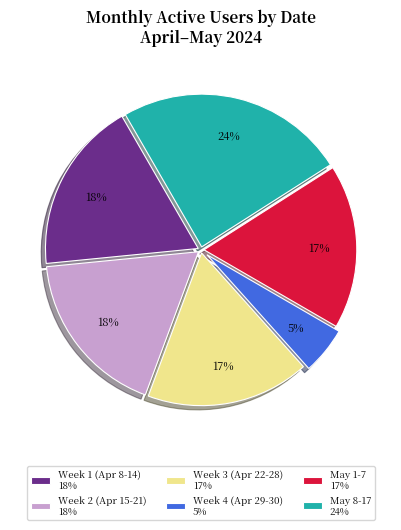

Is it true that May 8-17 24% is 24% of the pie?

True